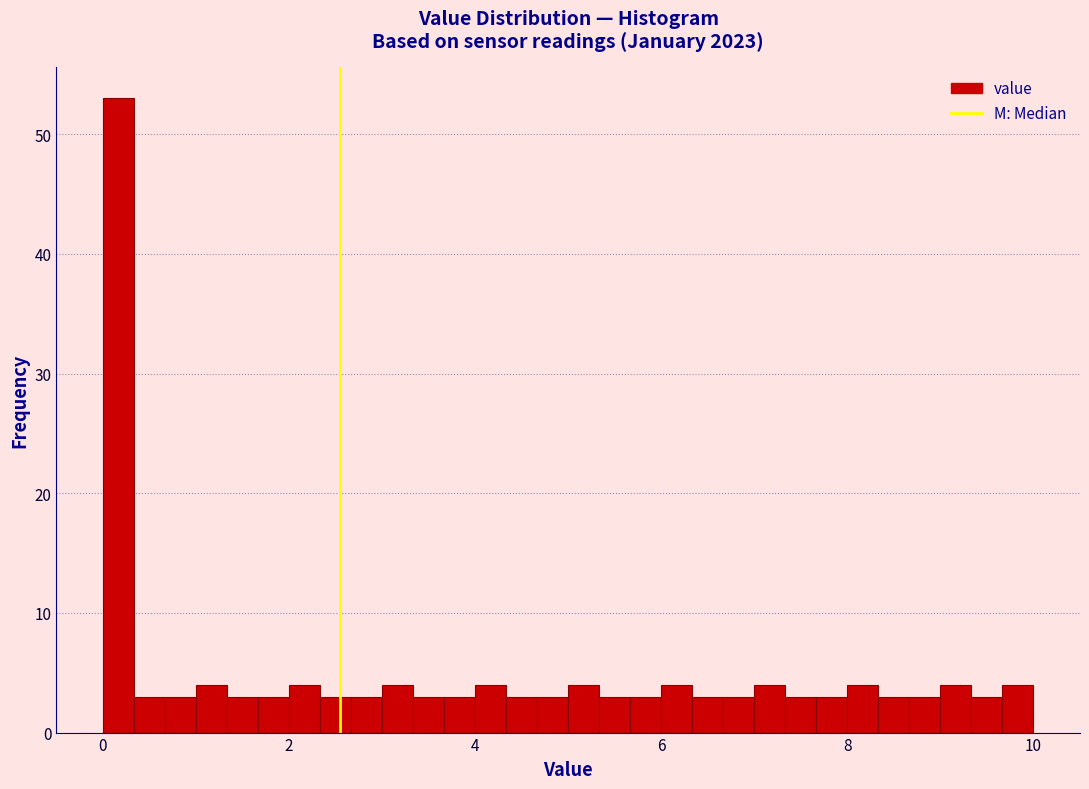

Read against the x-axis, roughly where is the centre of the tallest bar?

0.2